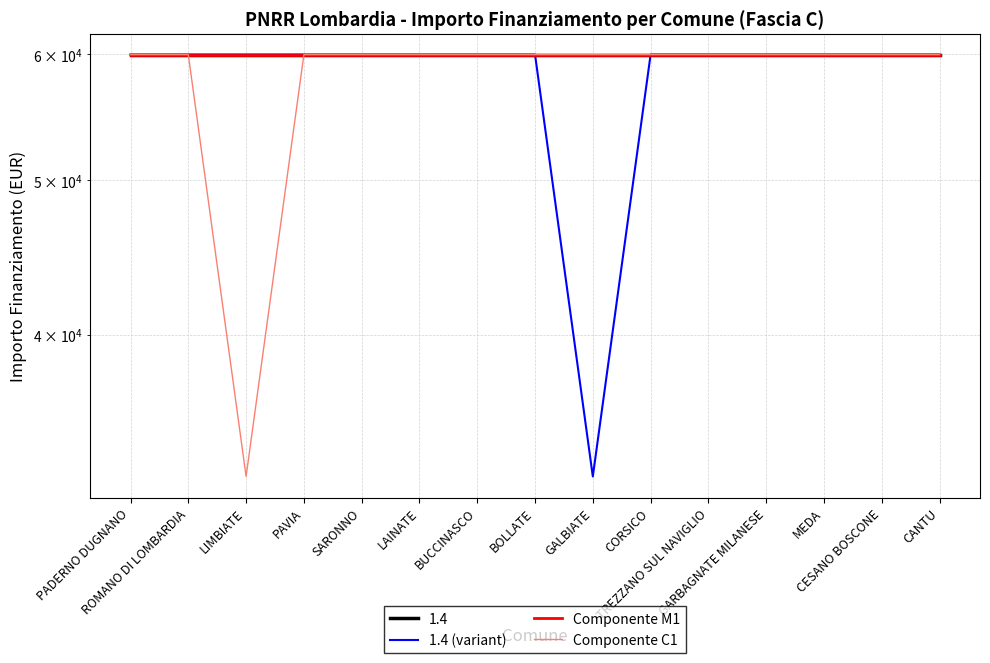

At how many categories does at least one series exceed 40596?

15